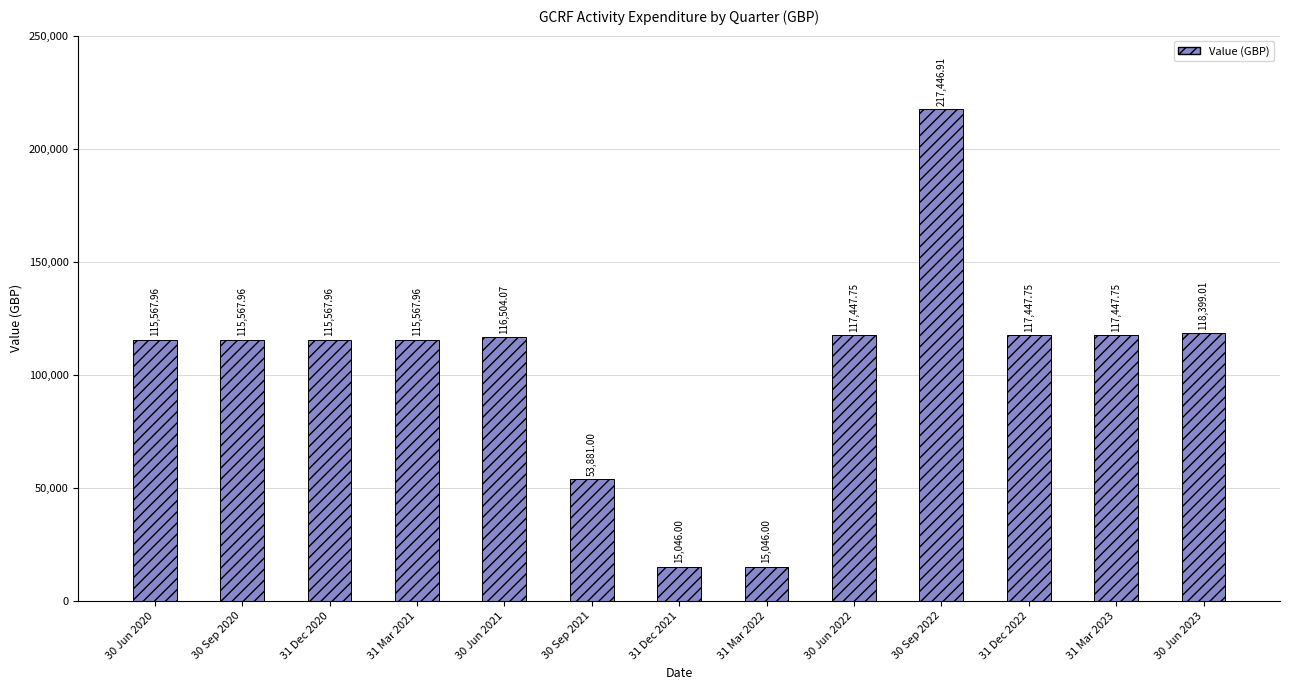

What is the difference between the second highest and minimum values?

103353.0